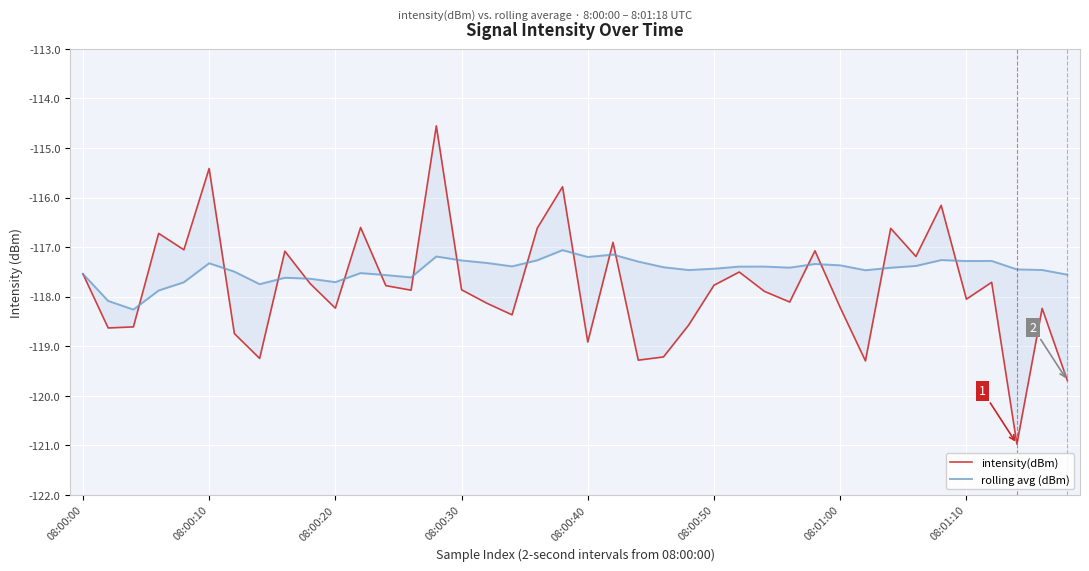

True or false: rolling avg (dBm) has a value of -117.4 at 33.

True